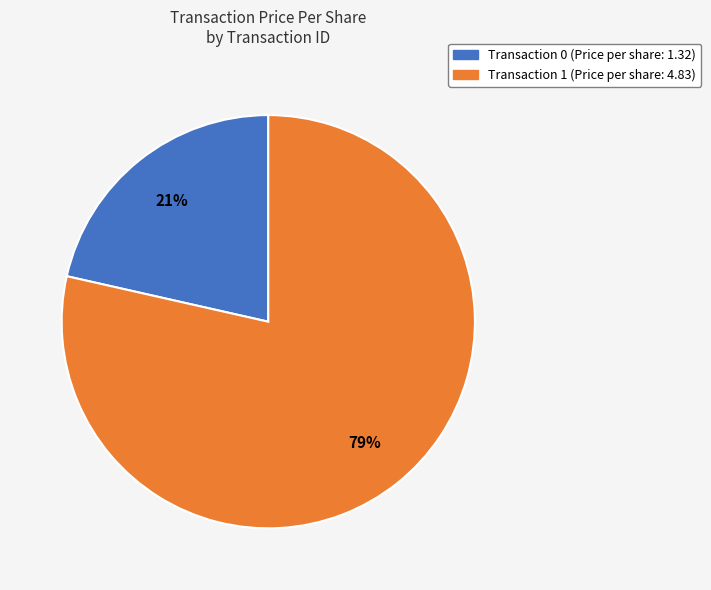

To the nearest percent, what is the average slice percentage?

50%